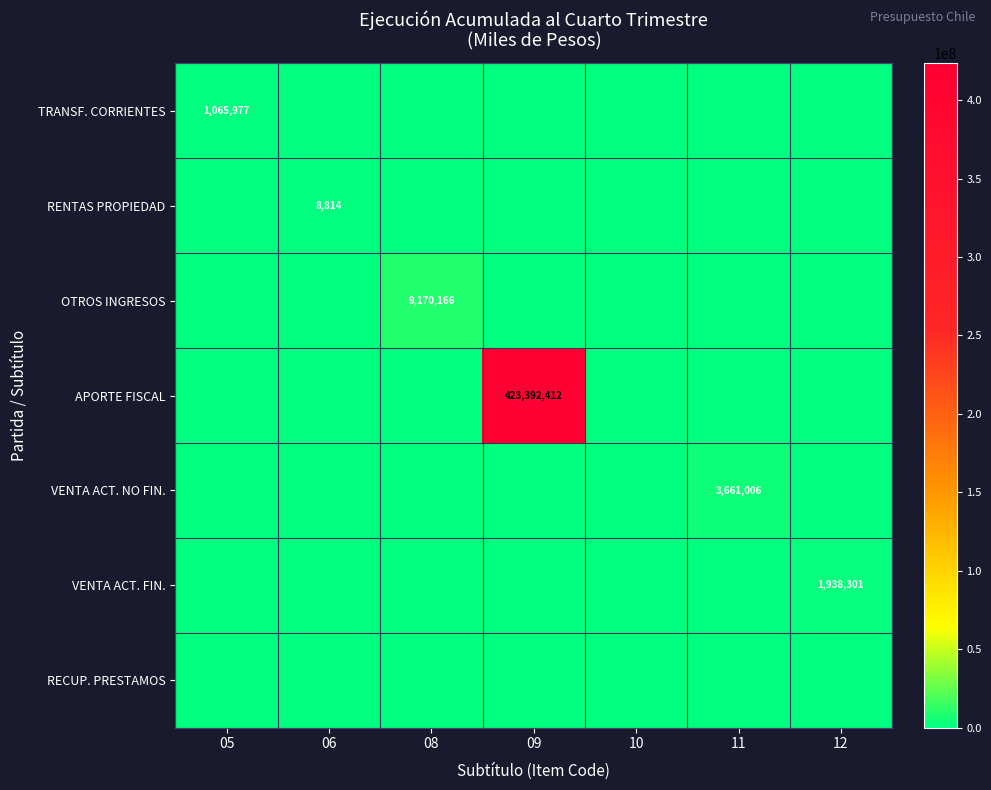

Is it true that APORTE FISCAL equals 153681394 at 09?

False